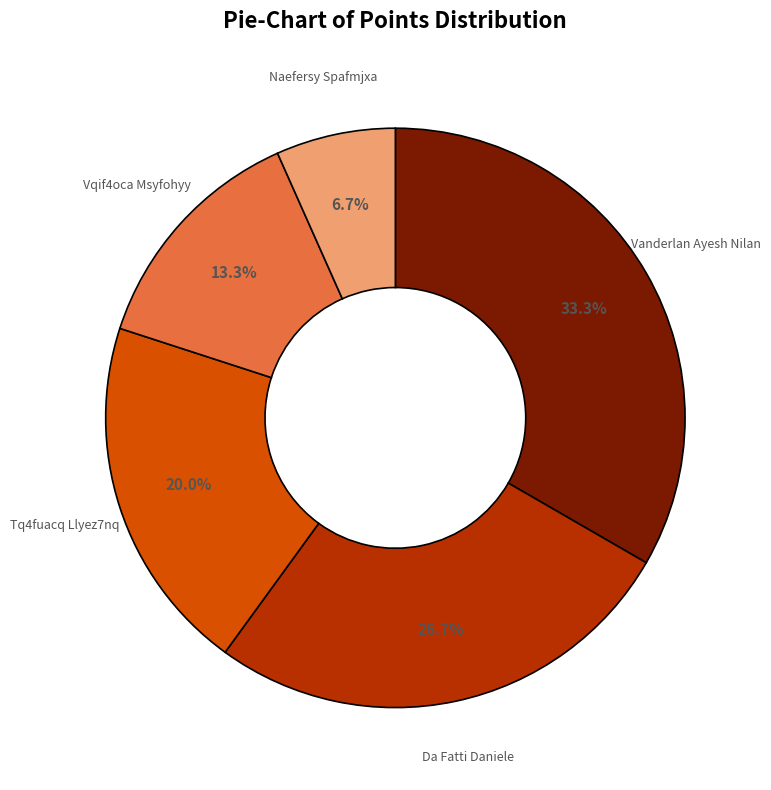

Is there a majority slice in this chart?

No